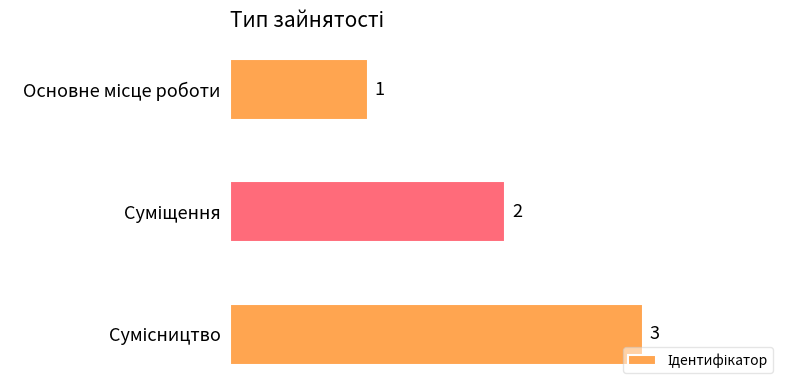

How many bars are there in total?

3